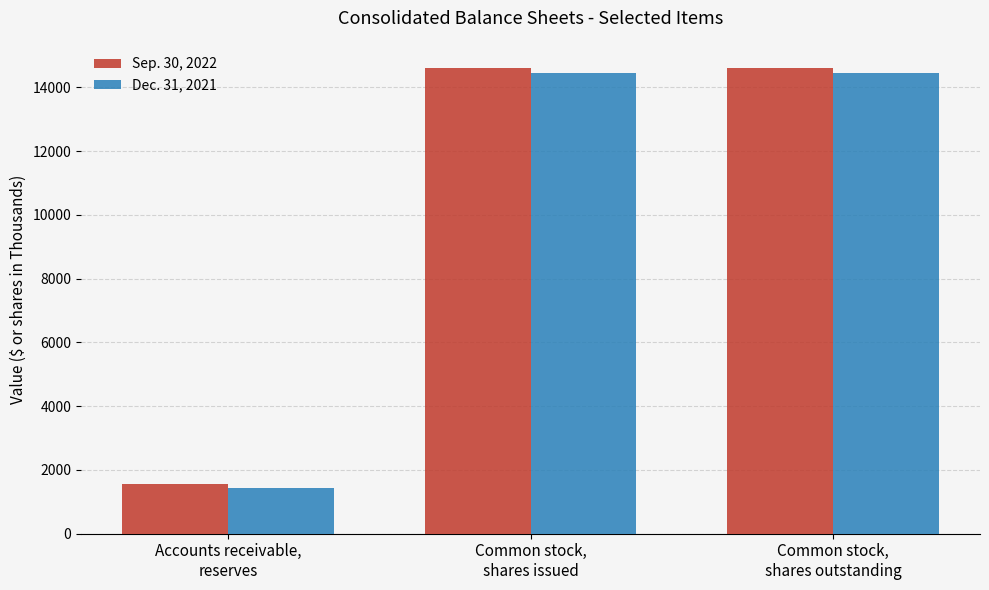

List the series in order of their overall mean, lowest first.

Dec. 31, 2021, Sep. 30, 2022